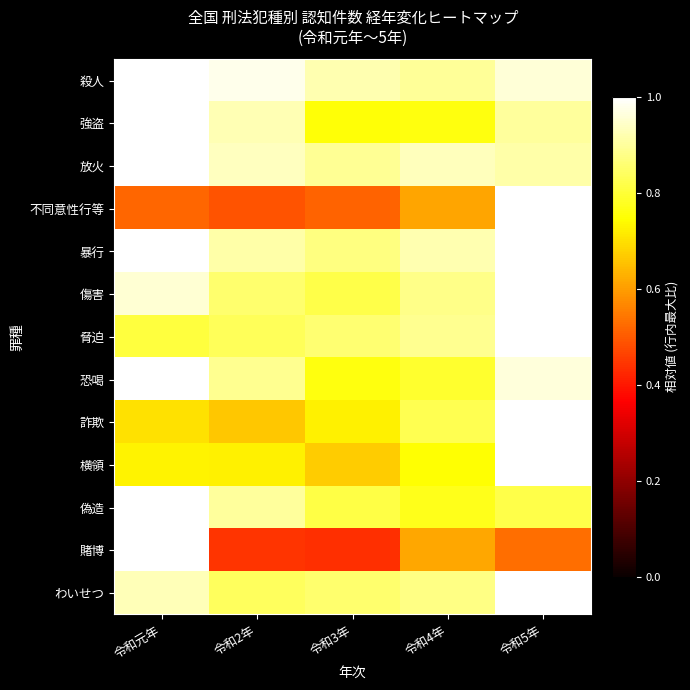

Reading left to right, transcribe all the data shown in this chart.

殺人: 令和元年=1.0	令和2年=1.0	令和3年=0.9	令和4年=0.9	令和5年=1.0
強盗: 令和元年=1.0	令和2年=0.9	令和3年=0.8	令和4年=0.8	令和5年=0.9
放火: 令和元年=1.0	令和2年=0.9	令和3年=0.9	令和4年=0.9	令和5年=0.9
不同意性行等: 令和元年=0.5	令和2年=0.5	令和3年=0.5	令和4年=0.6	令和5年=1.0
暴行: 令和元年=1.0	令和2年=0.9	令和3年=0.9	令和4年=0.9	令和5年=1.0
傷害: 令和元年=1.0	令和2年=0.9	令和3年=0.8	令和4年=0.9	令和5年=1.0
脅迫: 令和元年=0.8	令和2年=0.8	令和3年=0.9	令和4年=0.9	令和5年=1.0
恐喝: 令和元年=1.0	令和2年=0.9	令和3年=0.8	令和4年=0.8	令和5年=1.0
詐欺: 令和元年=0.7	令和2年=0.7	令和3年=0.7	令和4年=0.8	令和5年=1.0
横領: 令和元年=0.7	令和2年=0.7	令和3年=0.7	令和4年=0.7	令和5年=1.0
偽造: 令和元年=1.0	令和2年=0.9	令和3年=0.8	令和4年=0.8	令和5年=0.8
賭博: 令和元年=1.0	令和2年=0.4	令和3年=0.4	令和4年=0.6	令和5年=0.5
わいせつ: 令和元年=0.9	令和2年=0.8	令和3年=0.9	令和4年=0.9	令和5年=1.0